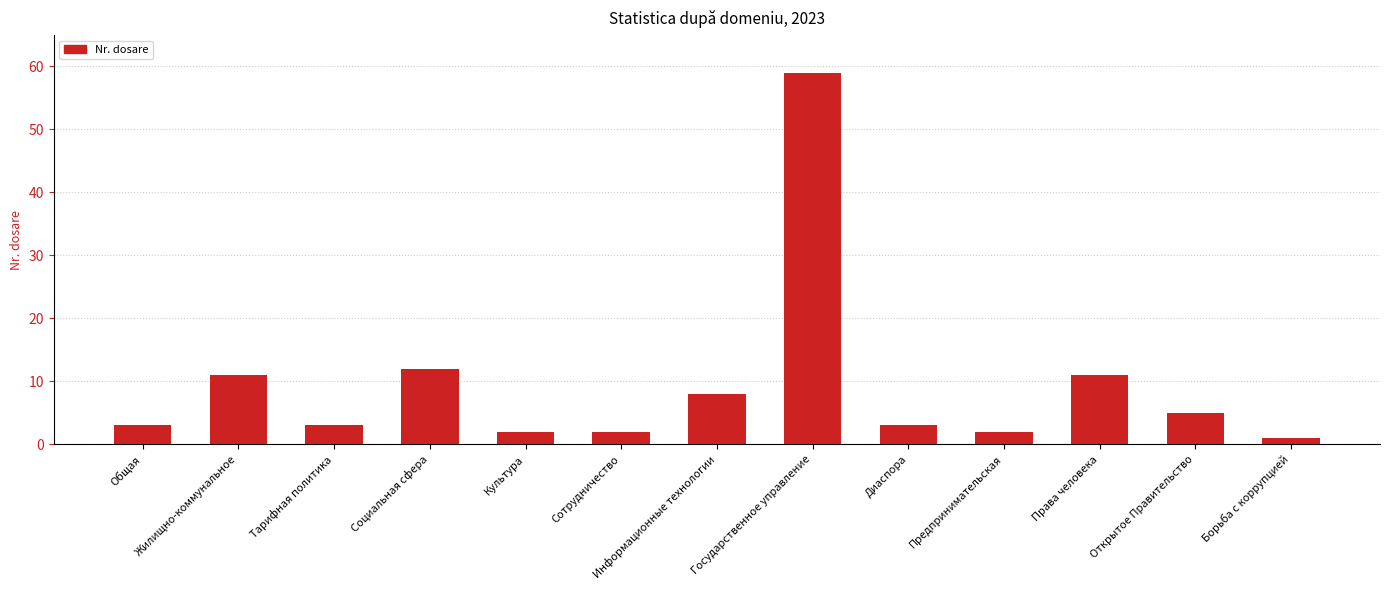

True or false: the data shows 1 at Тарифная политика.

False